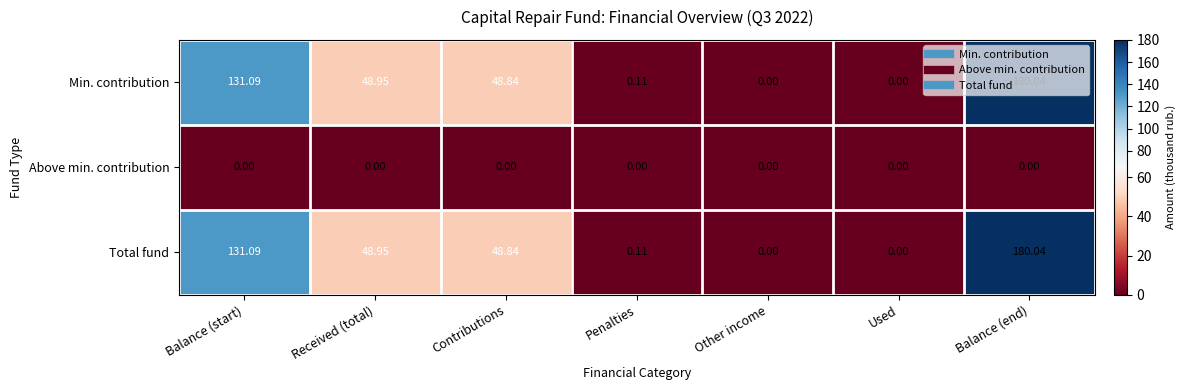

What is the total value across all series at Penalties?

0.2